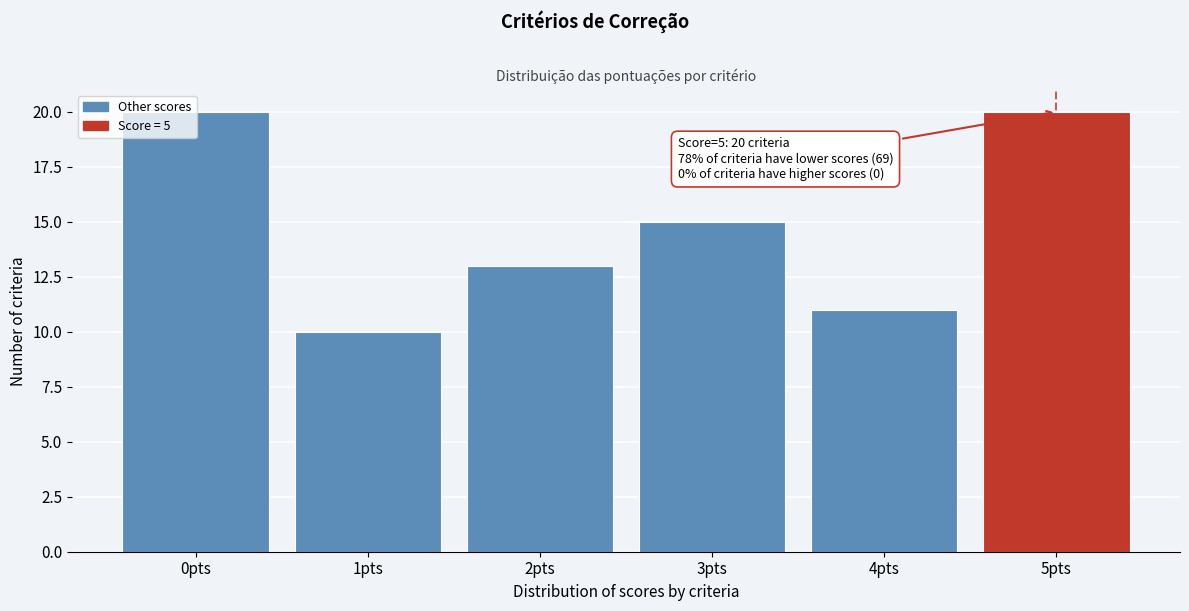

True or false: the data shows 20 at 0pts.

True